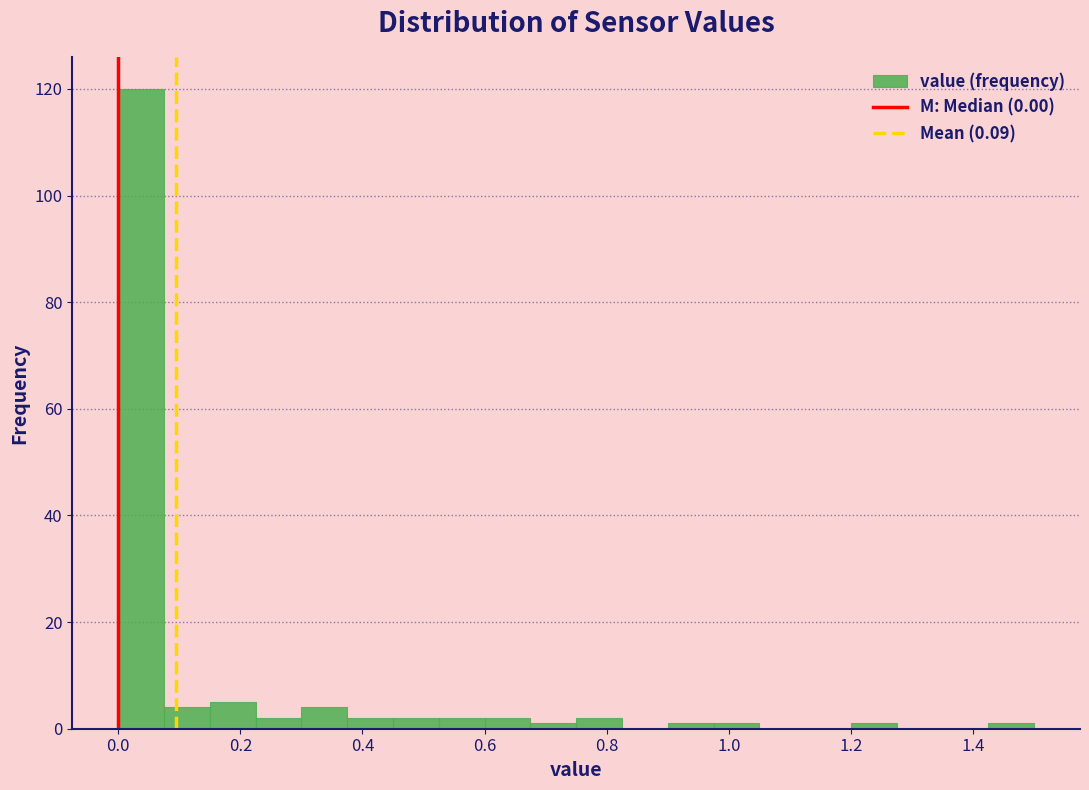

Around what value on the x-axis is the tallest bar? Give the approximate position of its centre, as read against the axis.

0.04